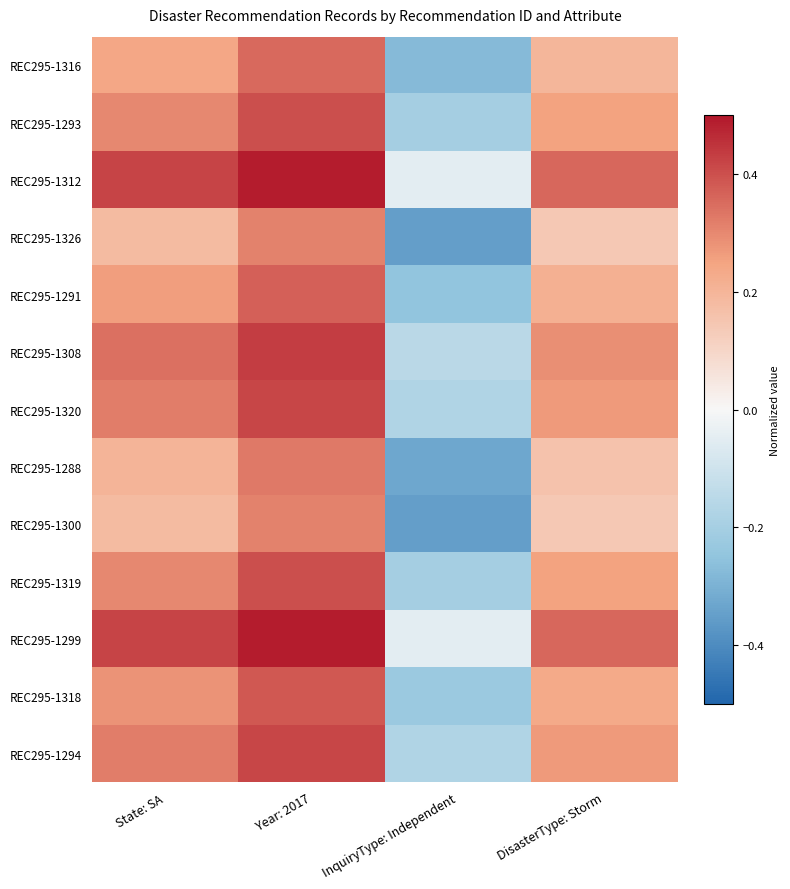

What is the total value across all series at State: SA?

3.8